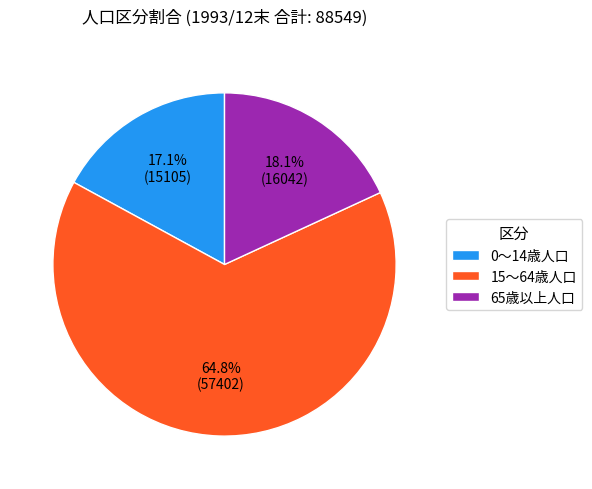

How many slices are in this pie chart?

3